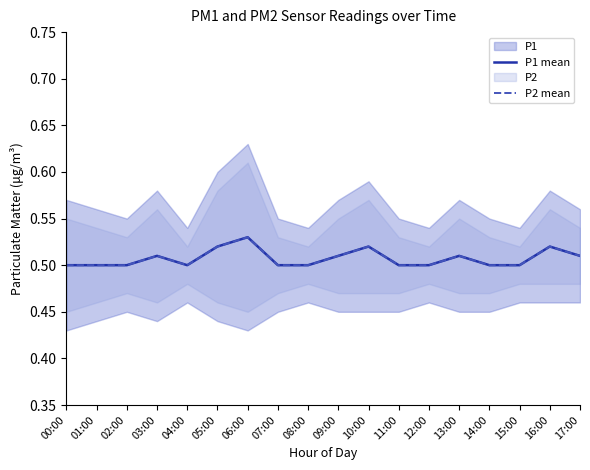

True or false: P1 mean and P2 mean cross at least once.

False